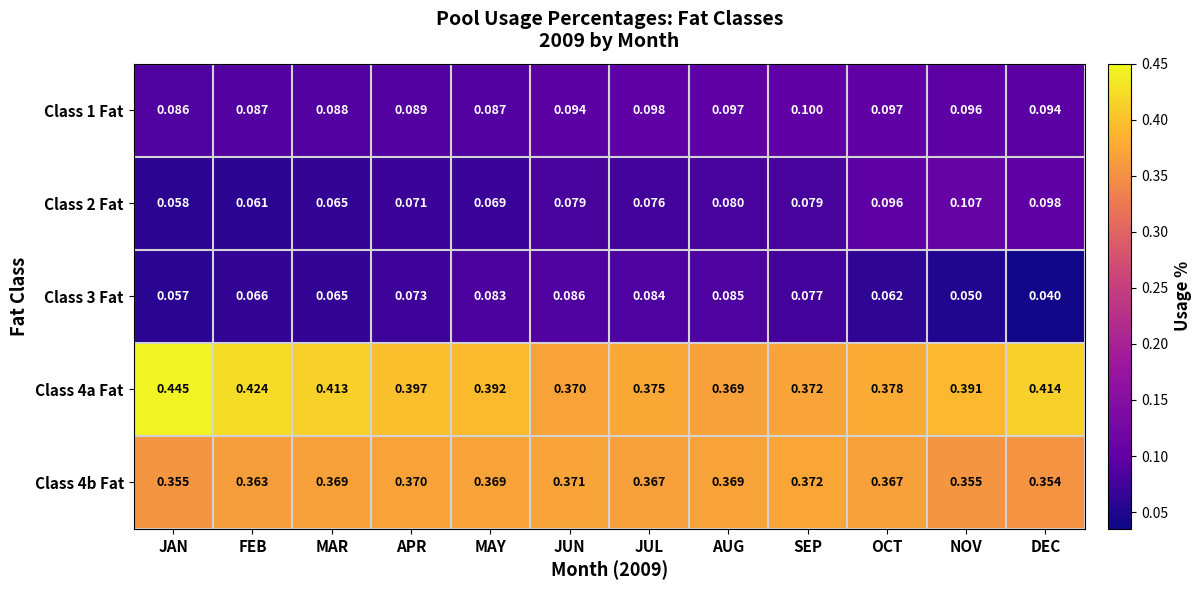

Where is Class 4b Fat nearest to the value 0?

DEC